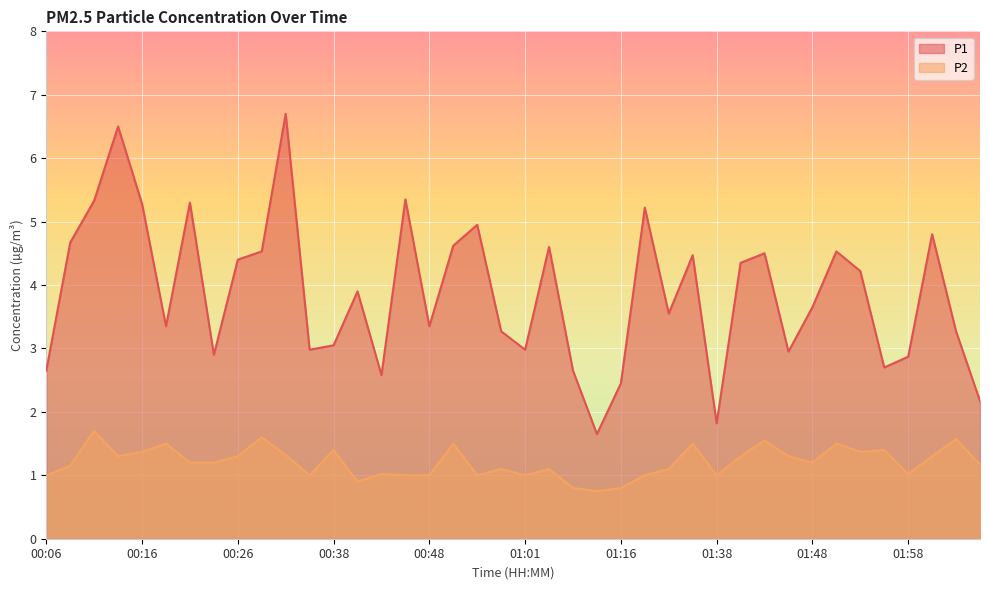

Which has a higher value, 00:51 or 01:35?

00:51